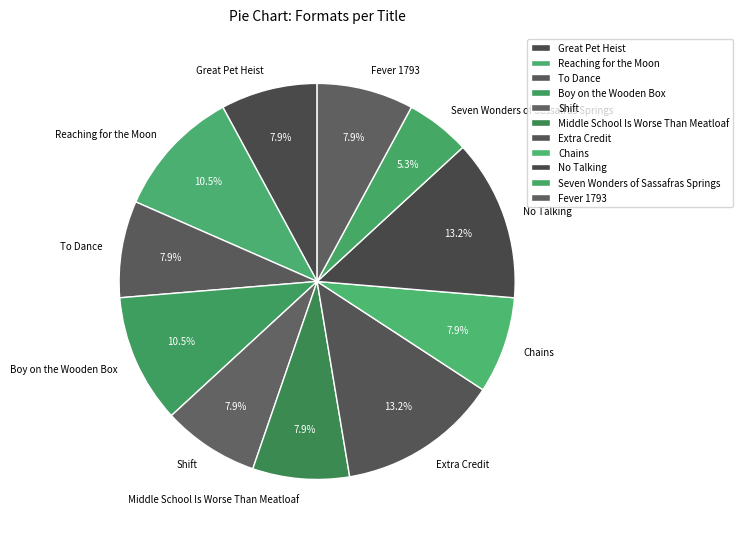

To the nearest percent, what is the difference between the Seven Wonders of Sassafras Springs and No Talking slice percentages?

8%